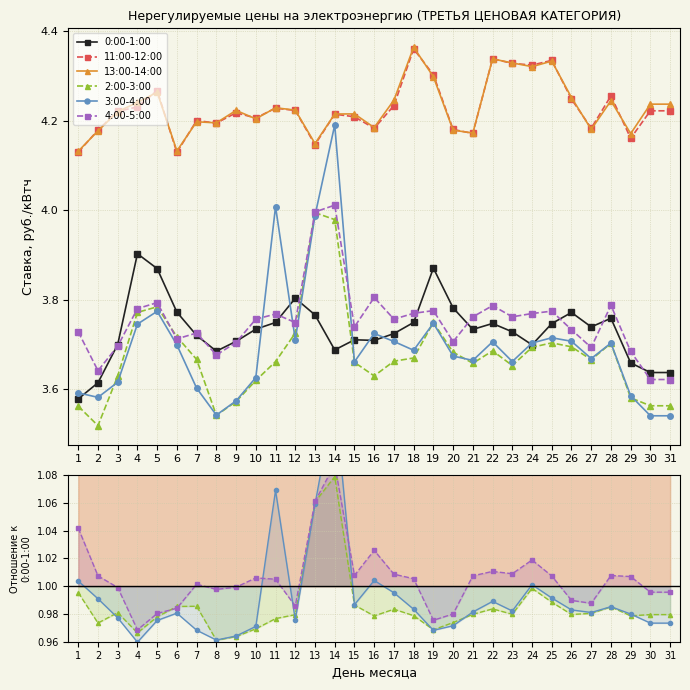

Which has a higher value, 7 or 11?

11